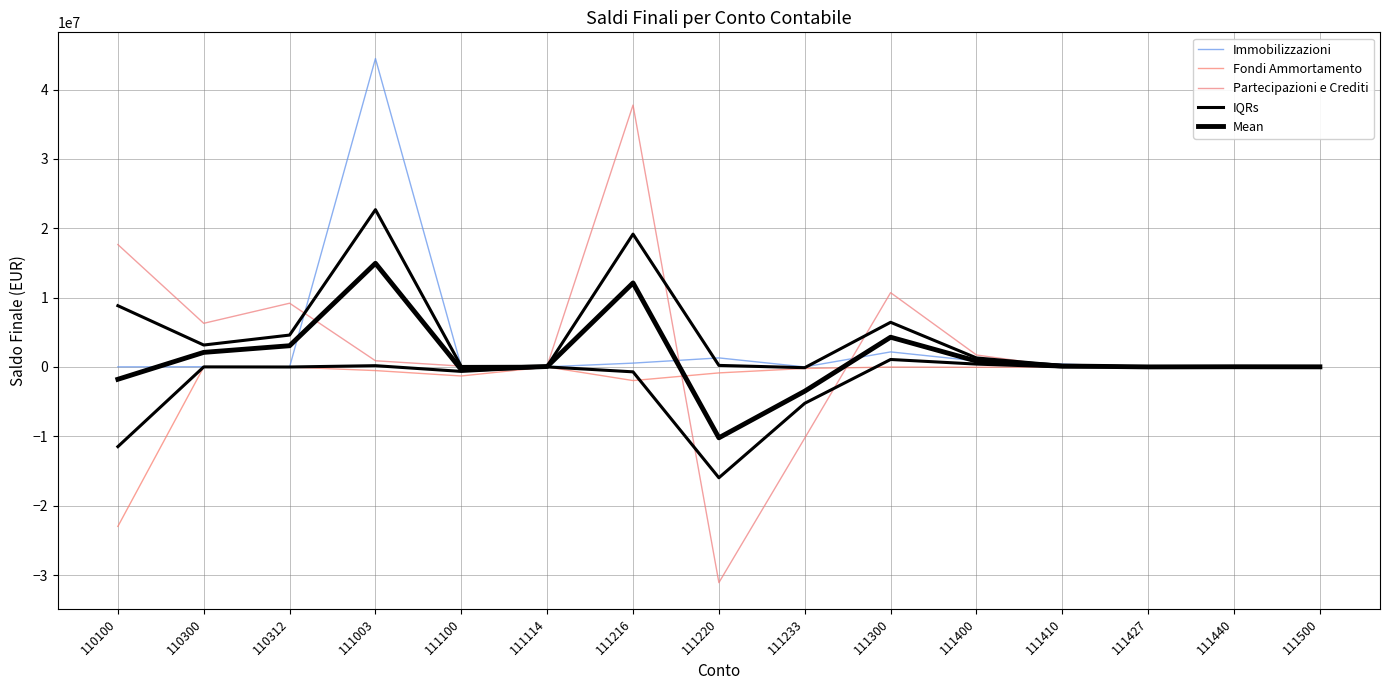

How many series are shown in this chart?

5